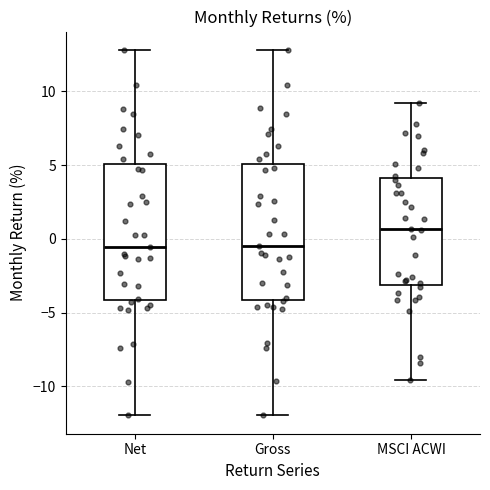

Reading left to right, transcribe this box plot: for each box, give where its median line is, the range the box spans, and where its two whiskers end, as read against the y-axis. The values are not printed on the chart, so give them approximately, as read against the axis.

Net: median -0.5, box -4.0 to 5.0, whiskers -12.0 to 13.0
Gross: median -0.5, box -4.0 to 5.0, whiskers -12.0 to 13.0
MSCI ACWI: median 0.5, box -3.0 to 4.0, whiskers -9.5 to 9.0